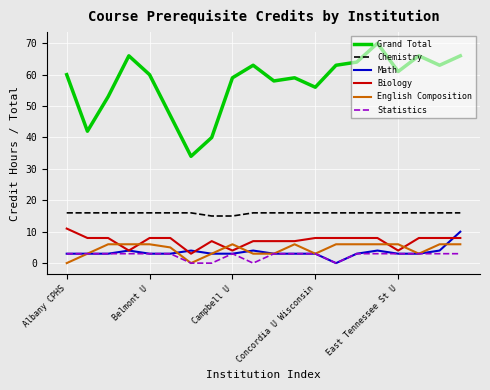

Which series has the largest total across all categories?

Grand Total